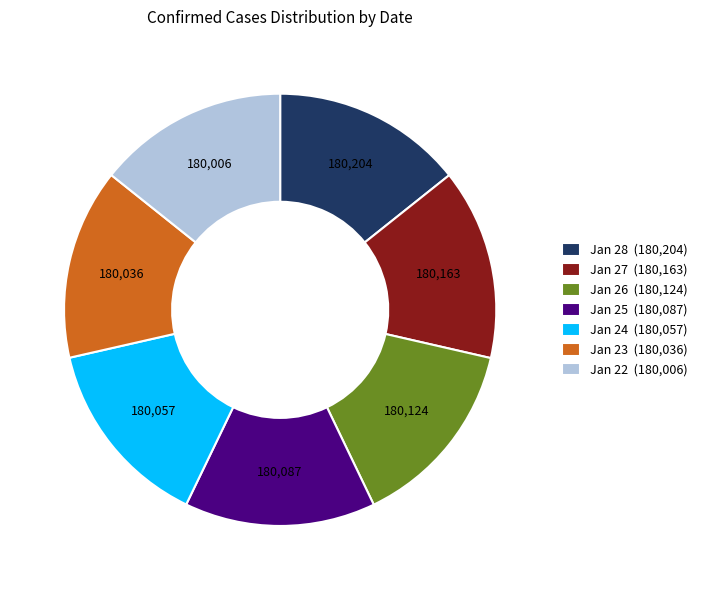

What is the ratio of the value at Jan 24 (180,057) to the value at Jan 22 (180,006)?

1.0